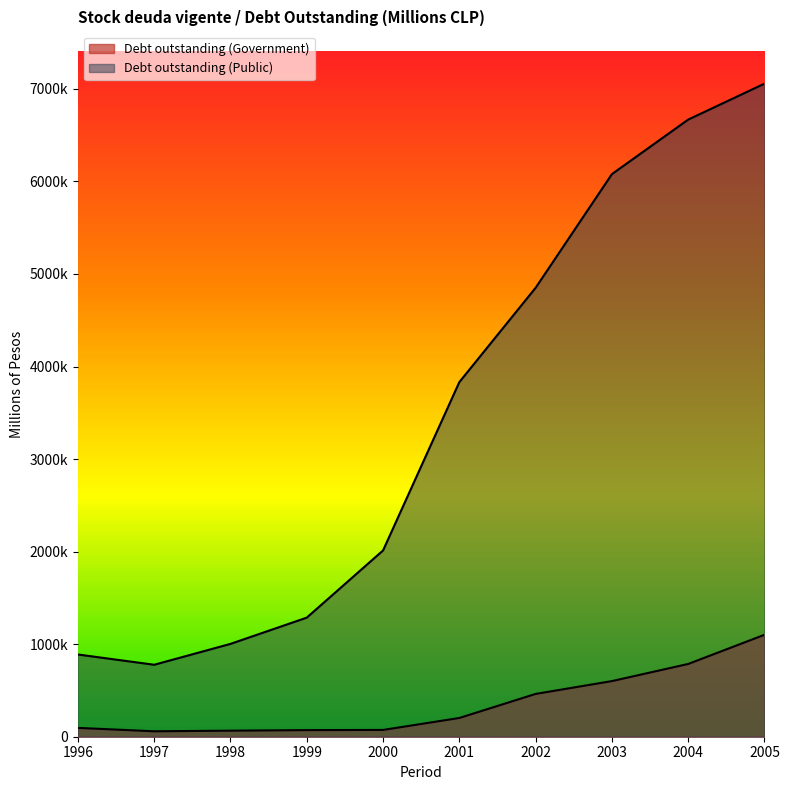

The Debt outstanding (Public) series shows 1740874 at 1998. True or false?

False